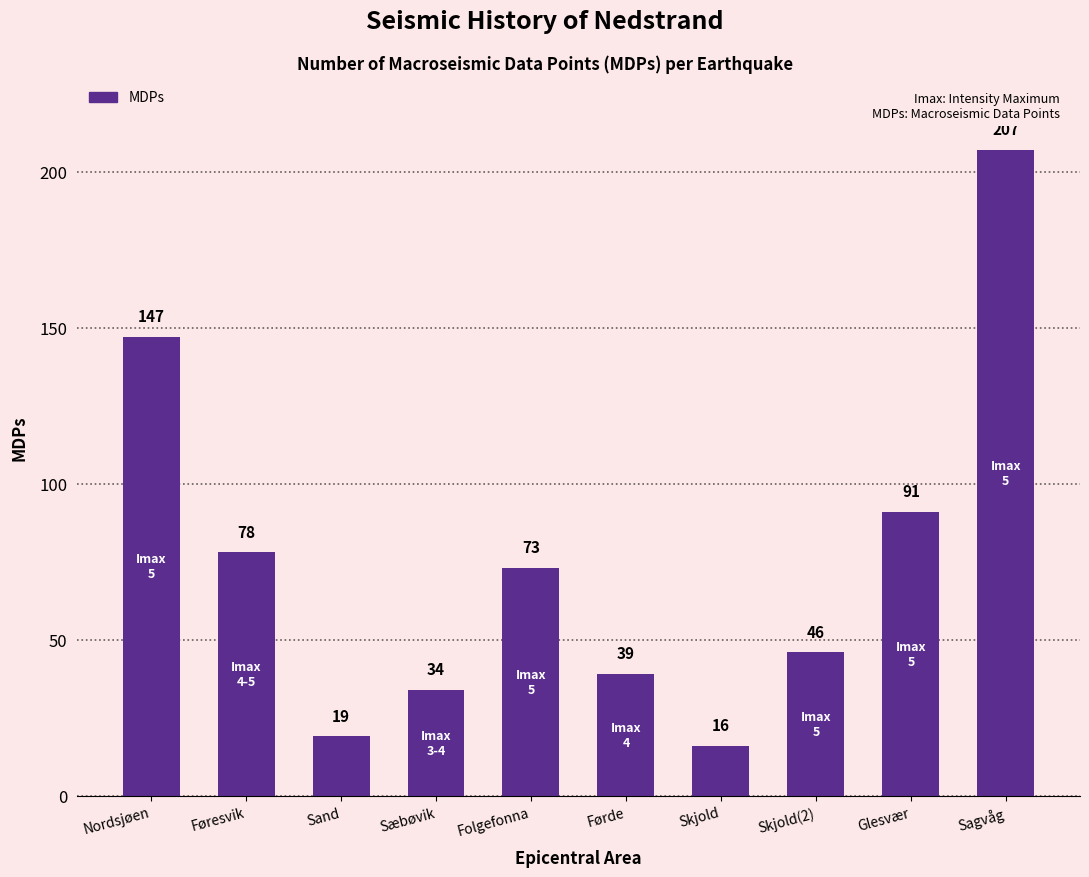

What is the greatest value displayed?

207